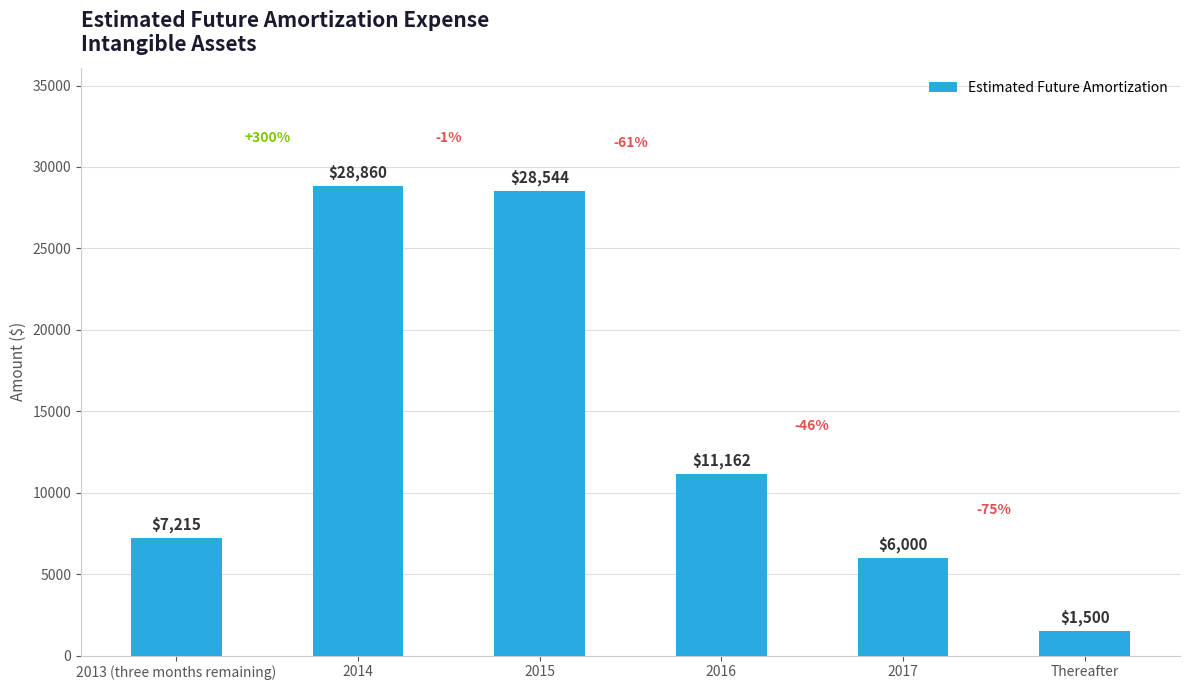

What is the sum of the values at 2013 (three months remaining) and 2017?

13215